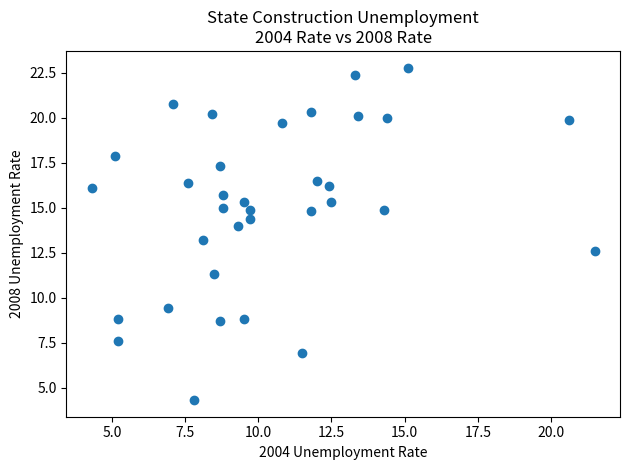

What is the range of X values (max minus min)?

17.2